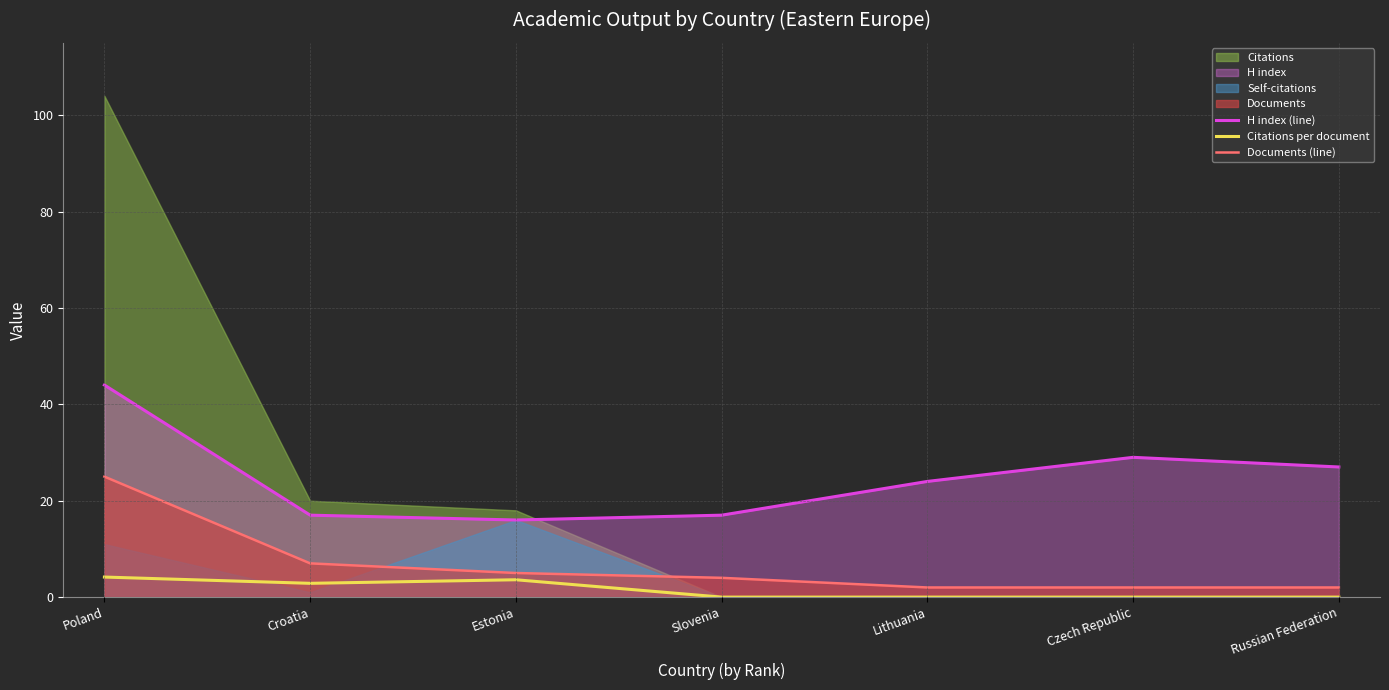

Rank the series by their average value, from lowest to highest.

Citations per document, Documents (line), H index (line)